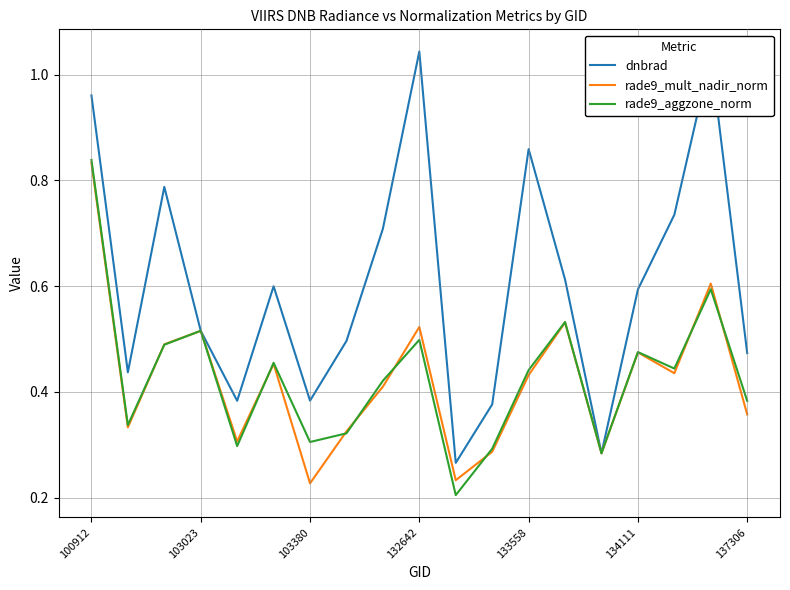

What is the sum of all rade9_aggzone_norm values?

8.1